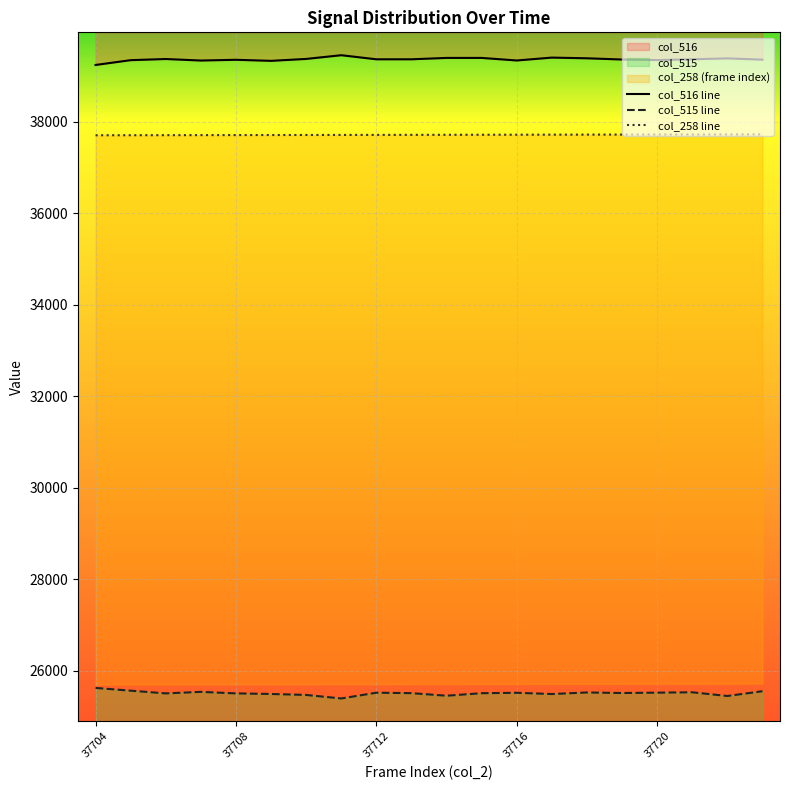

How many categories are shown in the chart?

20